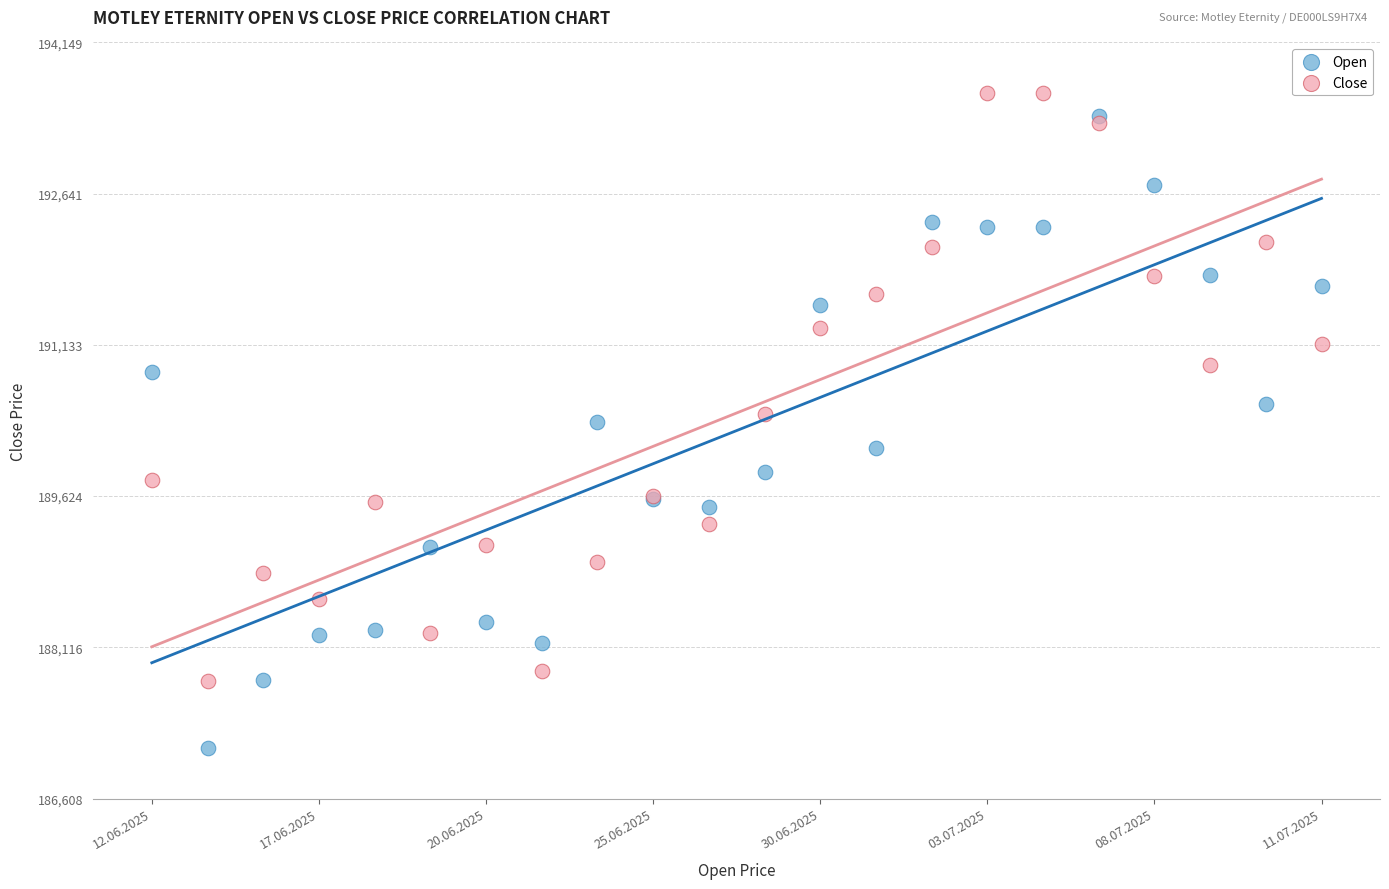

Which series reaches the maximum Y coordinate?

Close